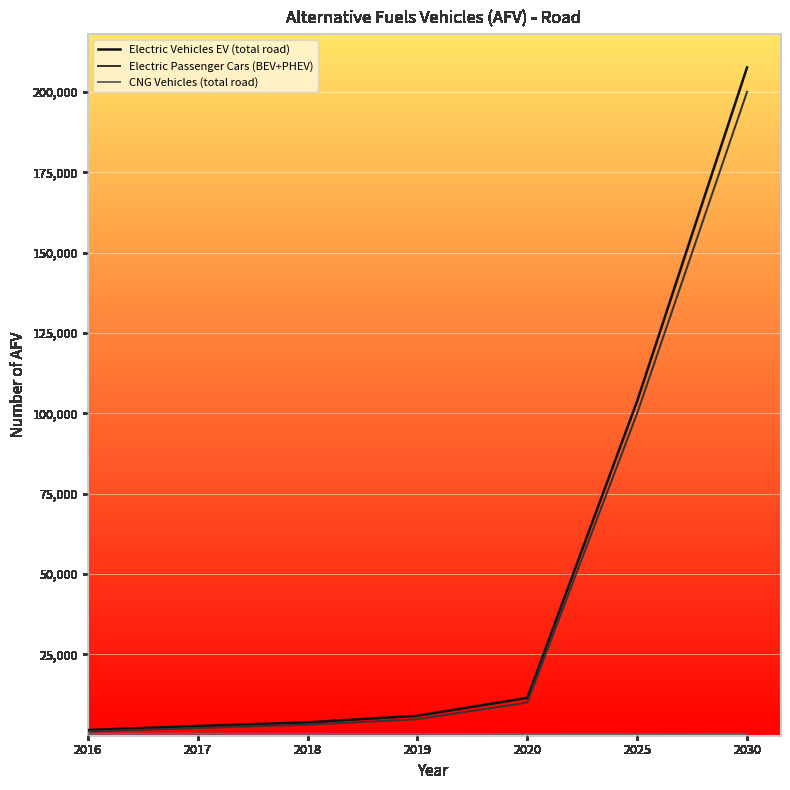

Which series has the largest range (max minus min)?

Electric Vehicles EV (total road)